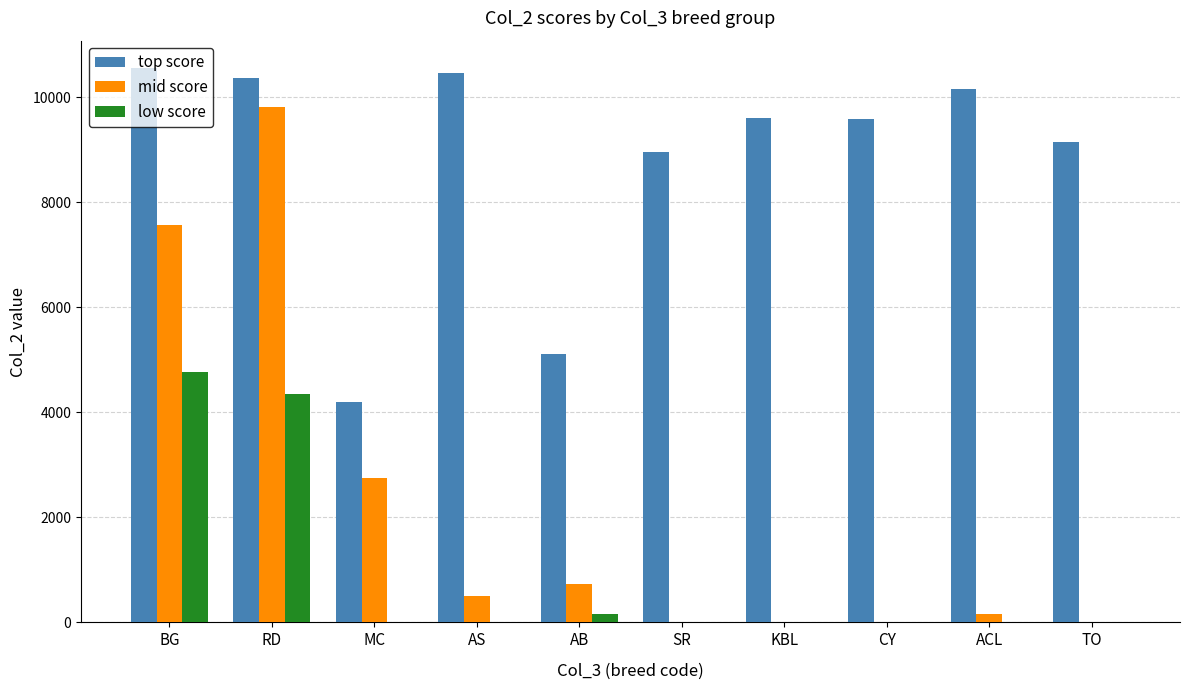

The value of top score at ACL is 10171. True or false?

True